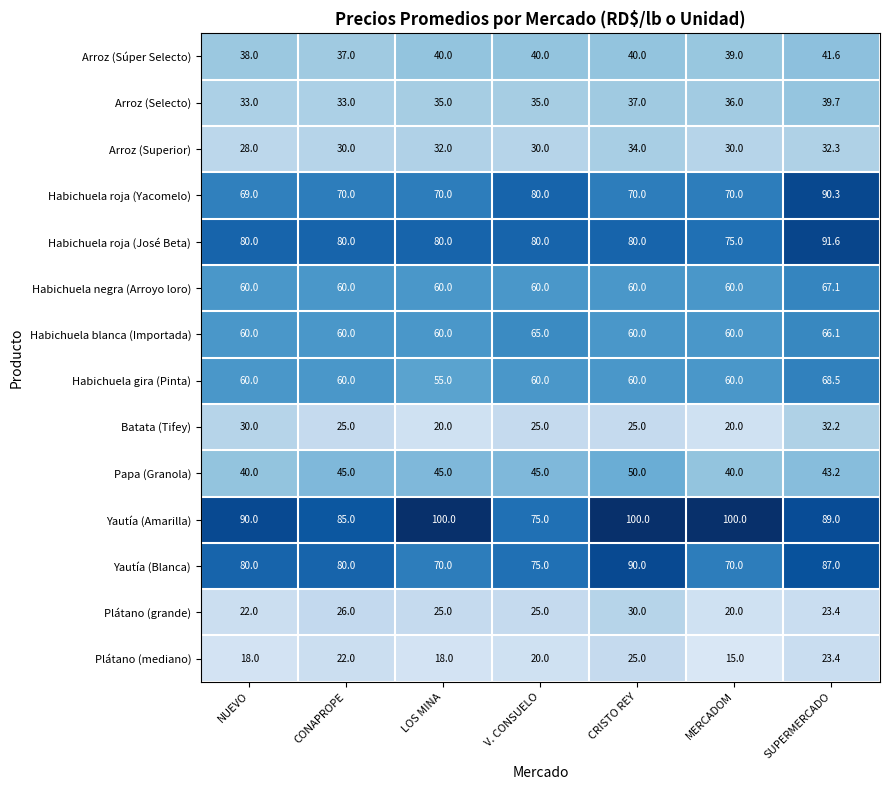

How many data points in Habichuela gira (Pinta) are less than 60?

1